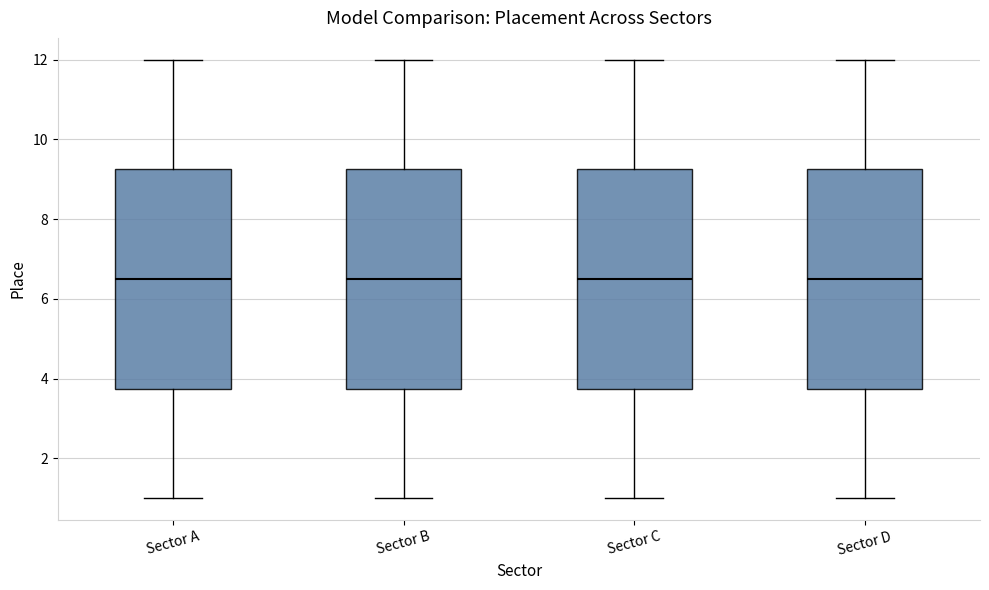

Reading left to right, transcribe this box plot: for each box, give where its median line is, the range the box spans, and where its two whiskers end, as read against the y-axis. The values are not printed on the chart, so give them approximately, as read against the axis.

Sector A: median 6.6, box 3.8 to 9.2, whiskers 1.0 to 12.0
Sector B: median 6.6, box 3.8 to 9.2, whiskers 1.0 to 12.0
Sector C: median 6.6, box 3.8 to 9.2, whiskers 1.0 to 12.0
Sector D: median 6.6, box 3.8 to 9.2, whiskers 1.0 to 12.0